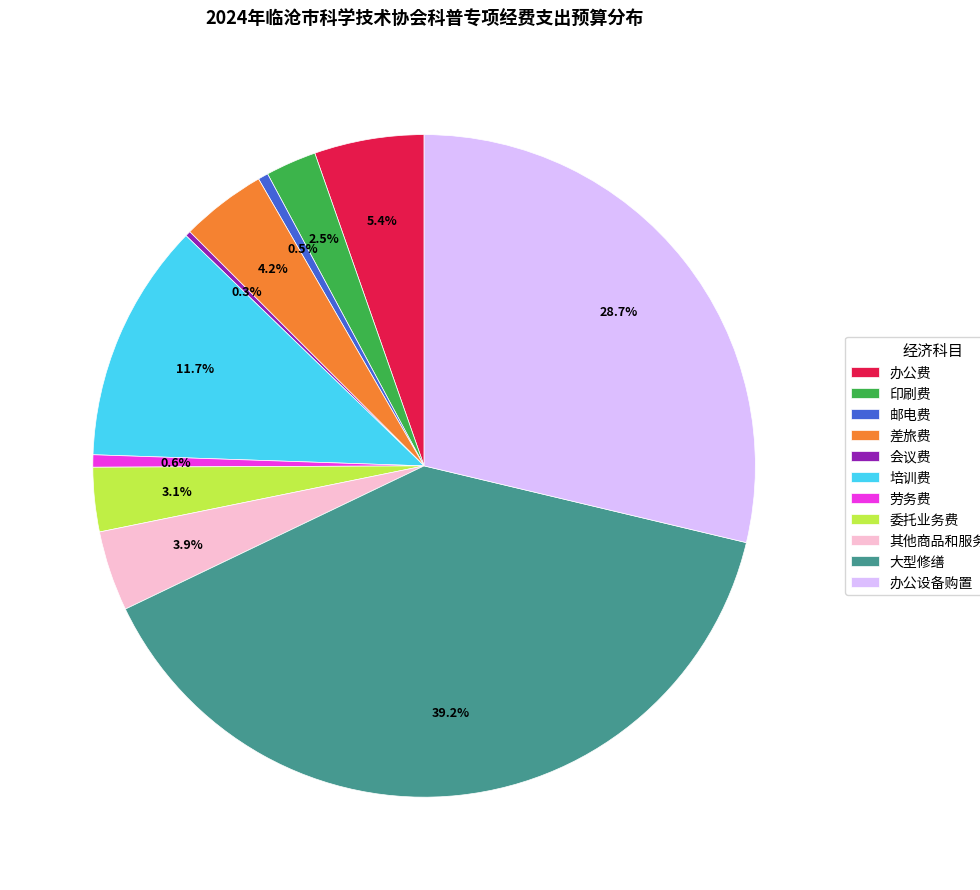

To the nearest percent, what percentage of the pie is 差旅费?

4%